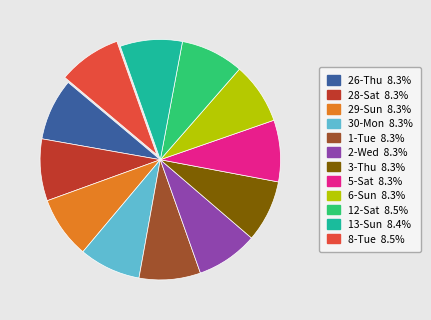

Is there a majority slice in this chart?

No